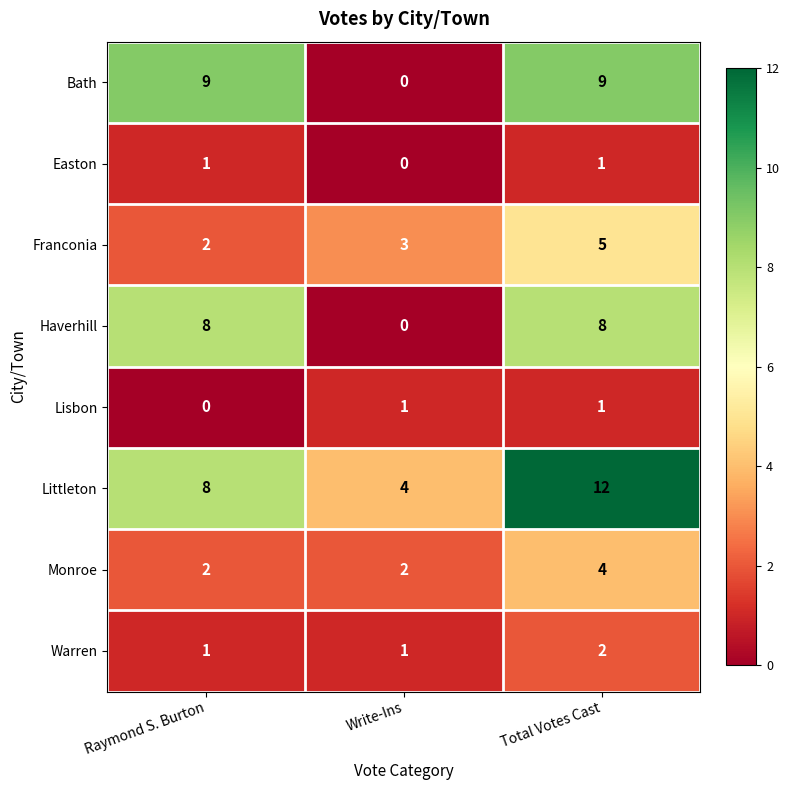

Which series changed the most between Raymond S. Burton and Total Votes Cast?

Littleton